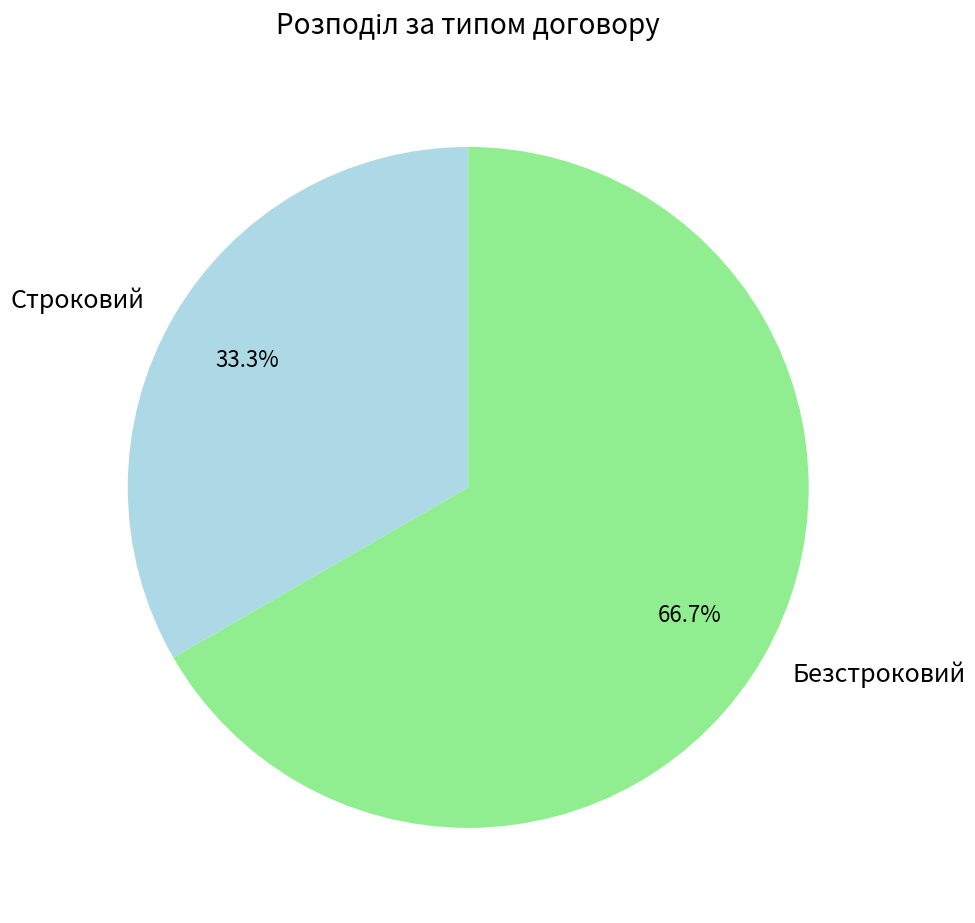

To the nearest percent, what is the average slice percentage?

50%